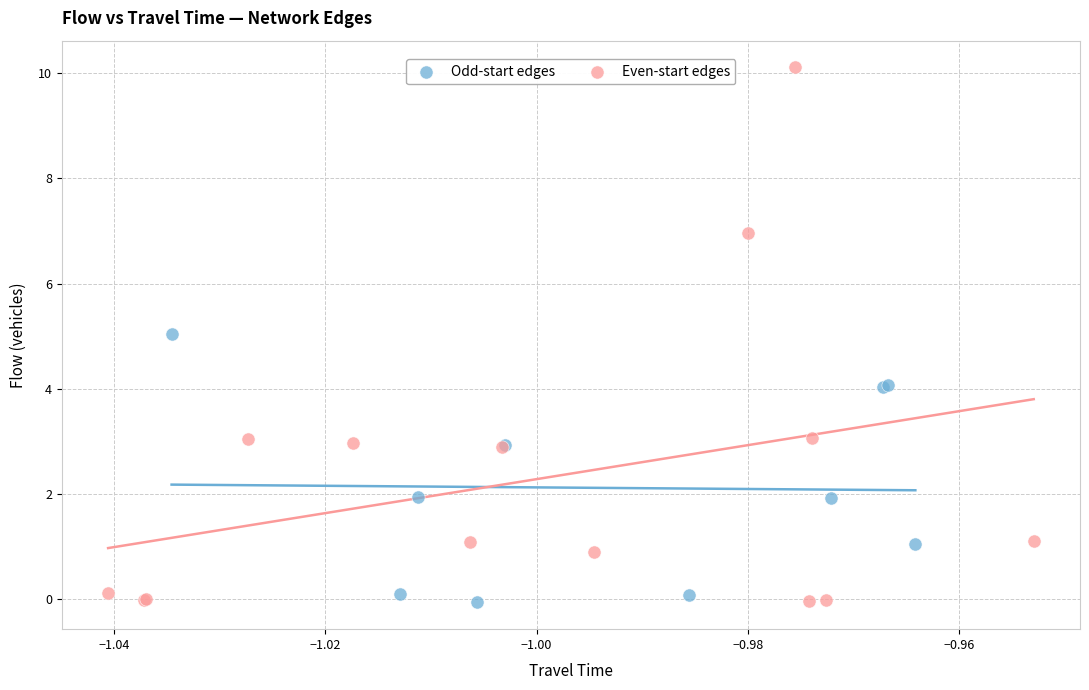

What are all the series names shown in the legend?

Odd-start edges, Even-start edges